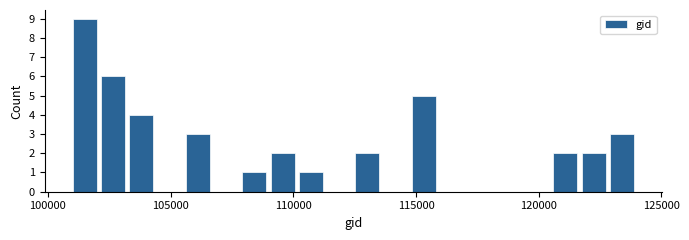

Around what value on the x-axis is the tallest bar? Give the approximate position of its centre, as read against the axis.

101500